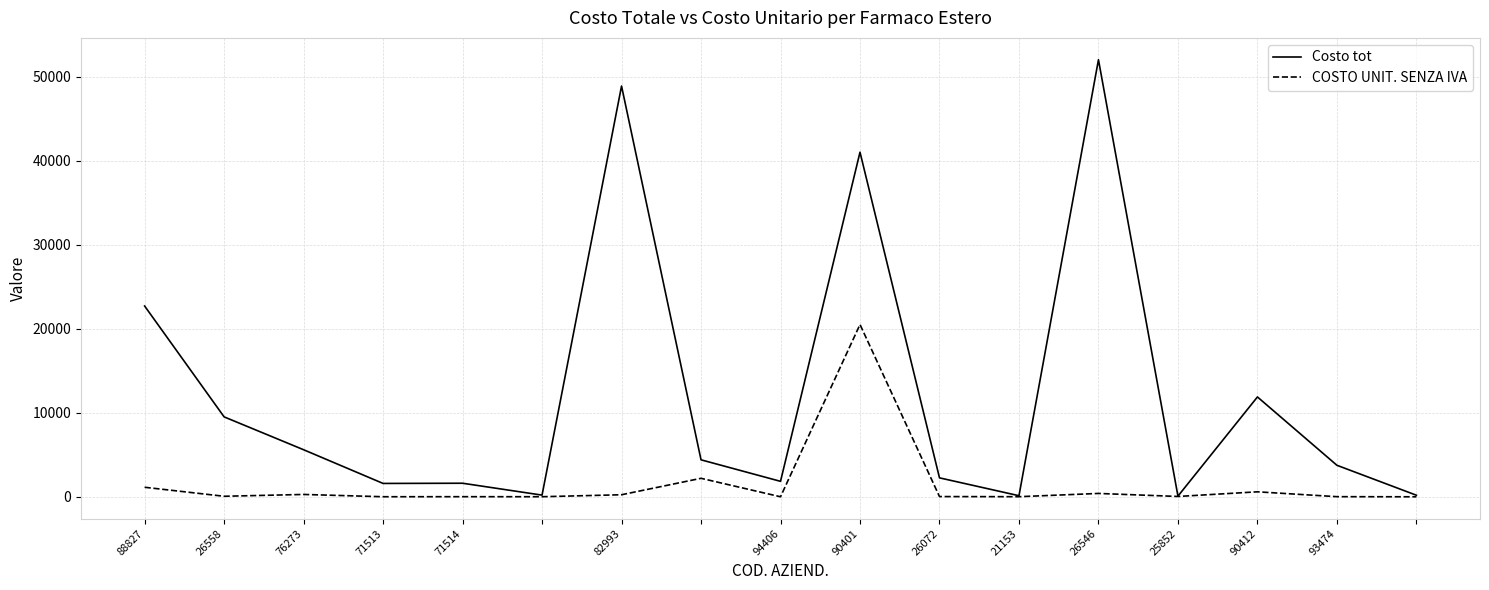

Which series has the largest total across all categories?

Costo tot